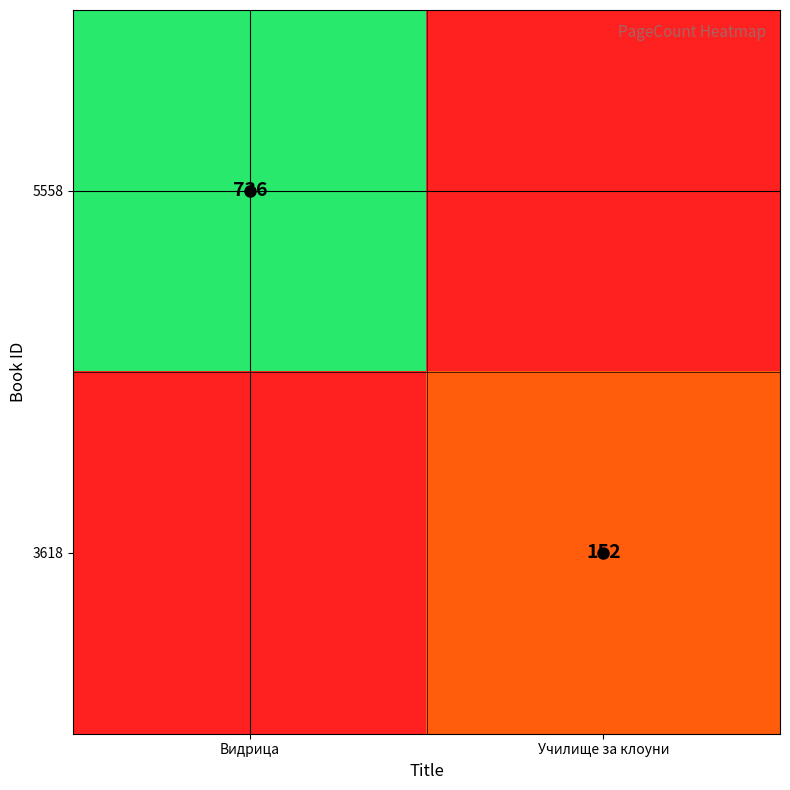

Is it true that 3618 equals 152 at Училище за клоуни?

True